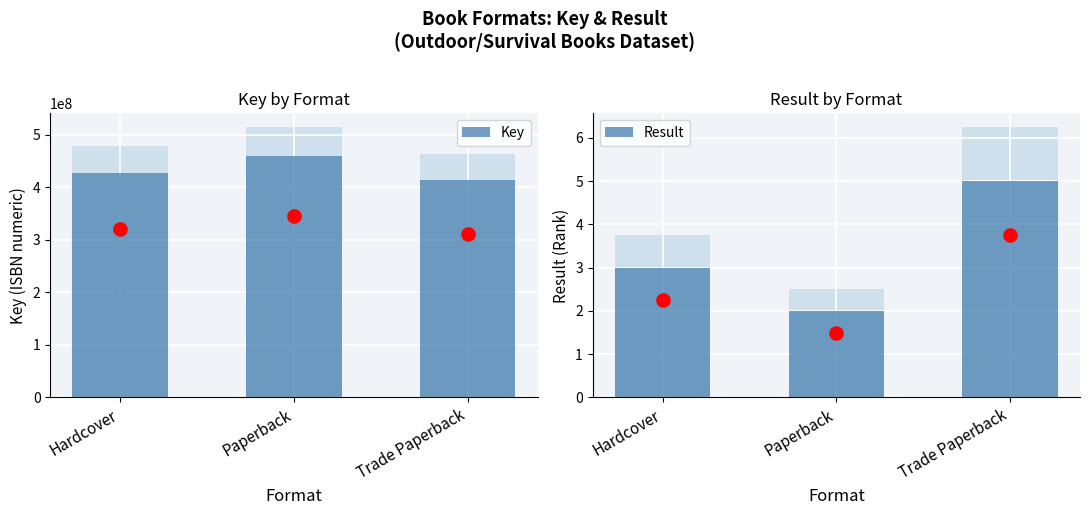

What are all the series names shown in the legend?

Key, Result